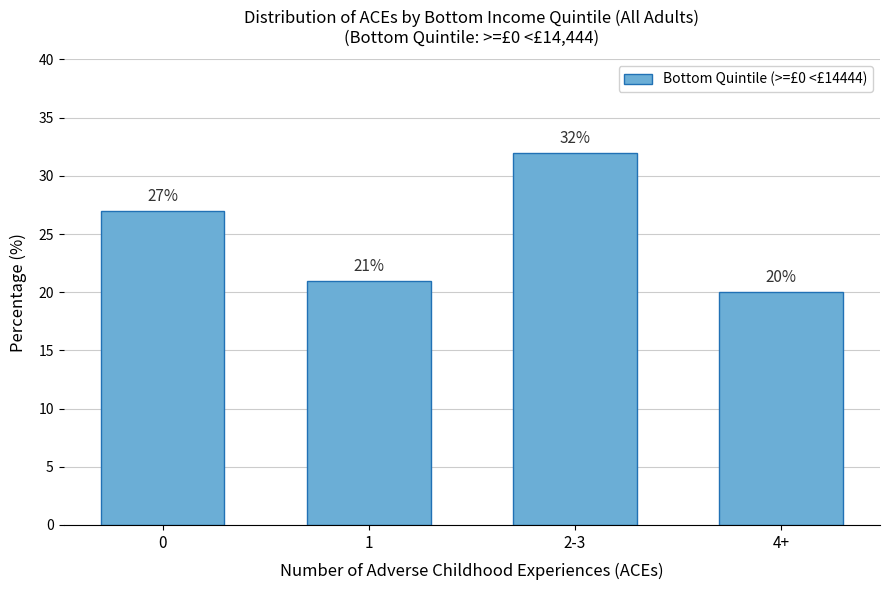

Reading right to left, transcribe all the data shown in this chart.

20	32	21	27